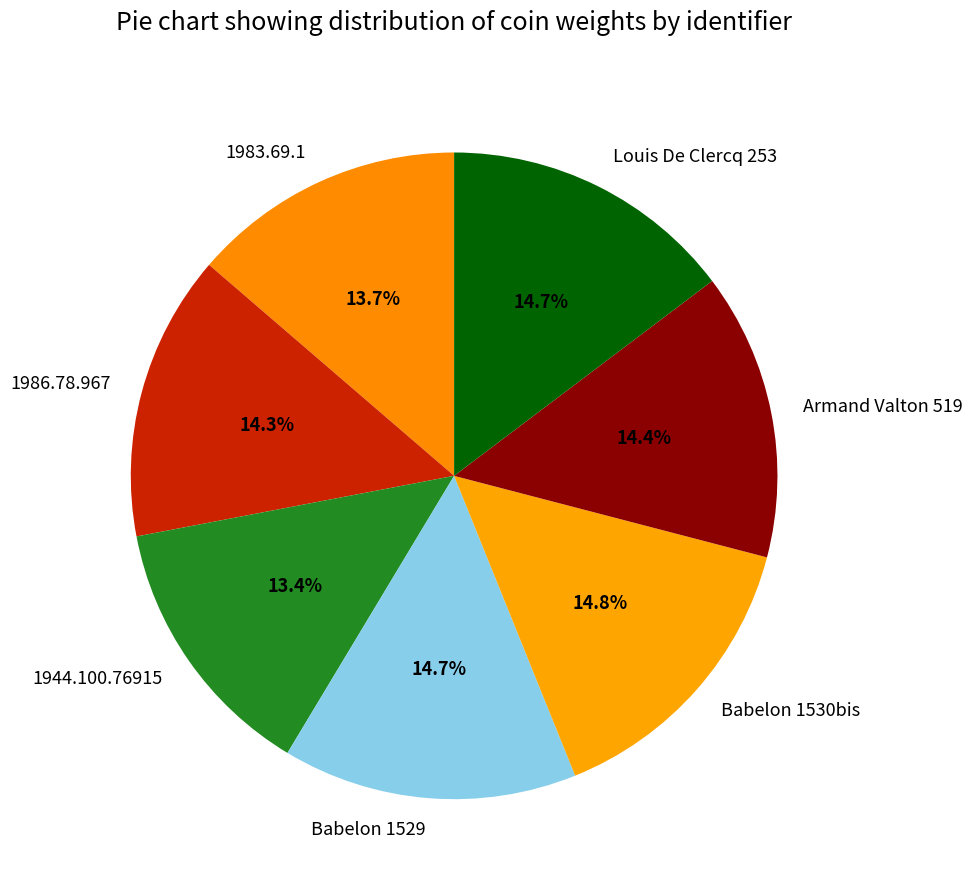

The Louis De Clercq 253 slice represents 15% of the pie. True or false?

True